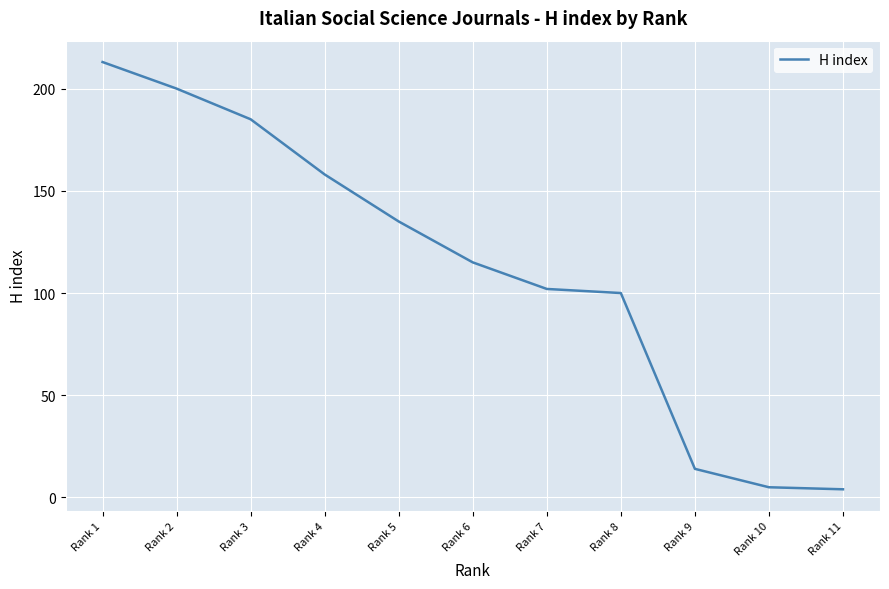

What is the difference between the values at Rank 8 and Rank 2?

100